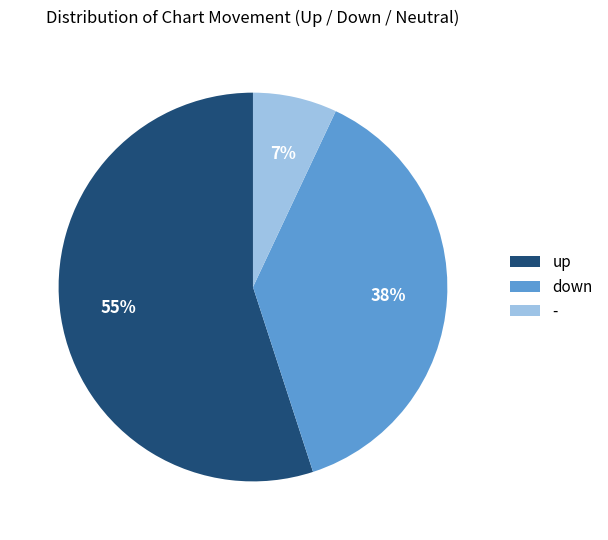

Which has a higher value, - or up?

up